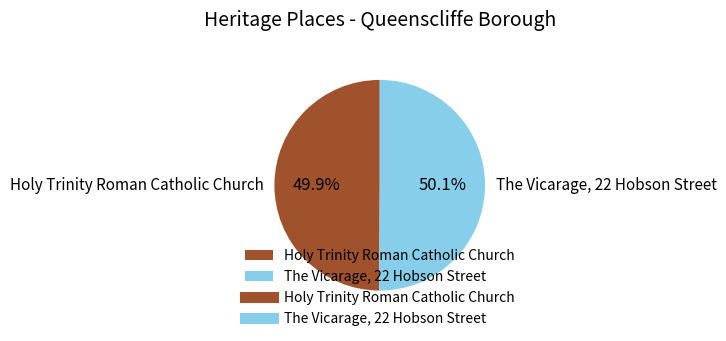

What percentage is NOT represented by The Vicarage, 22 Hobson Street?

49.9%